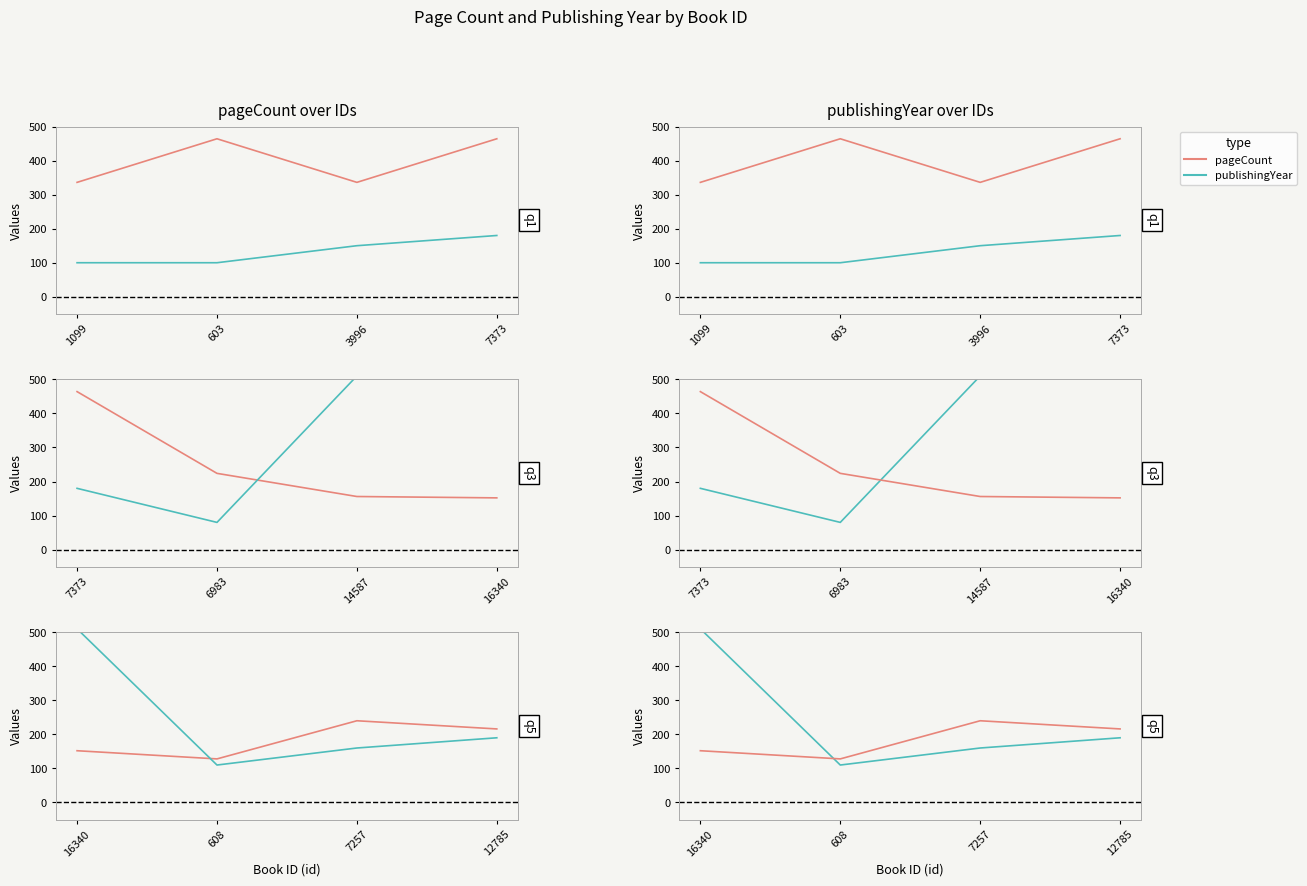

How many data points in publishingYear are less than 190?

2